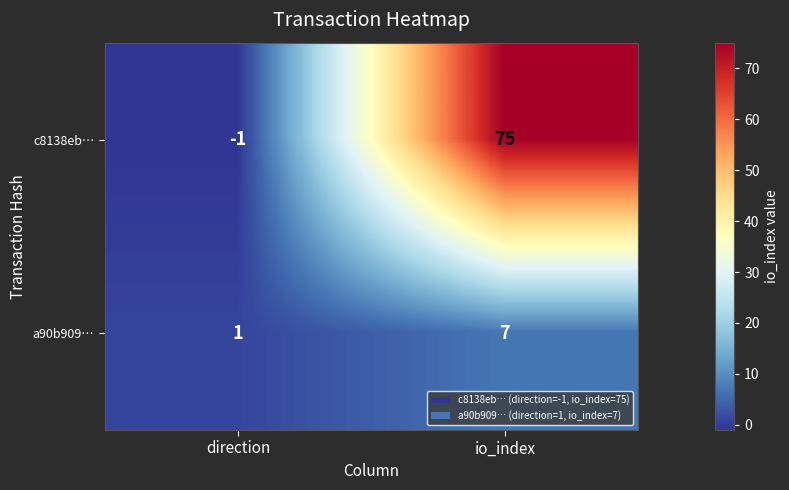

At how many categories does at least one series exceed 41?

1